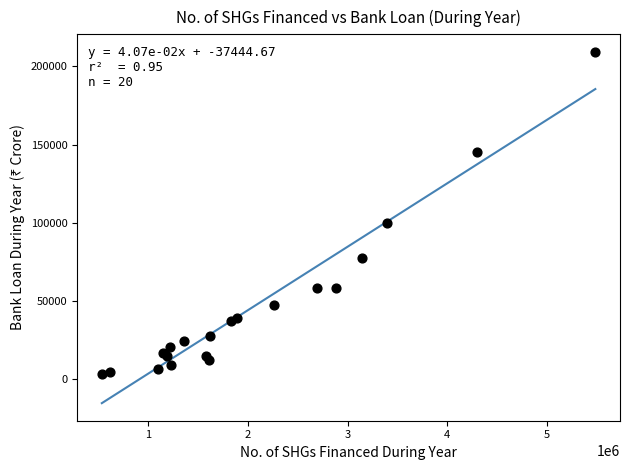

What Y value in the scatter plot is closest to 106140?

99729